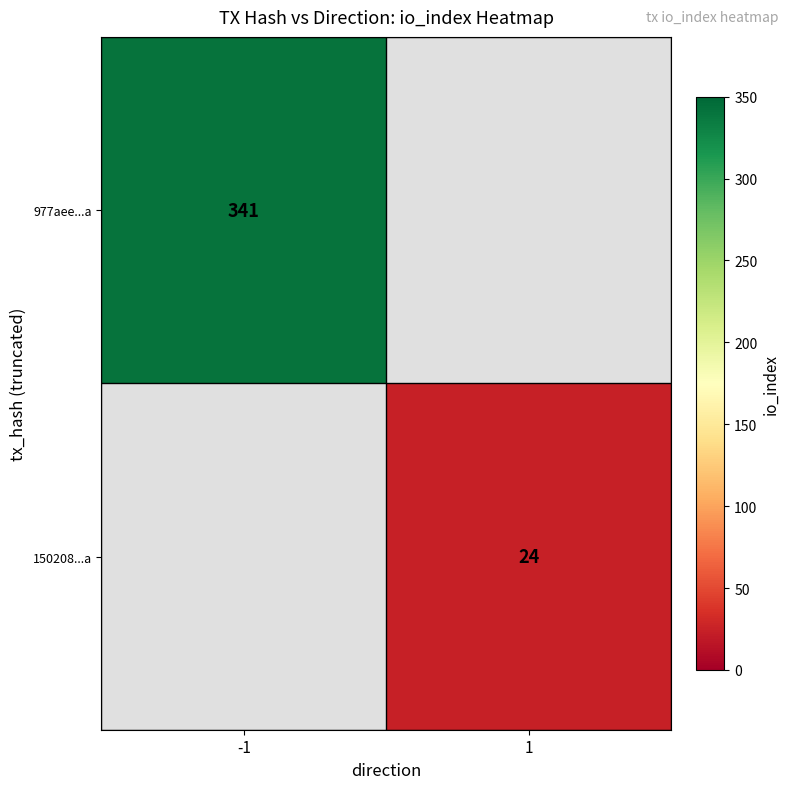

The value of 150208...a at 1 is 32. True or false?

False